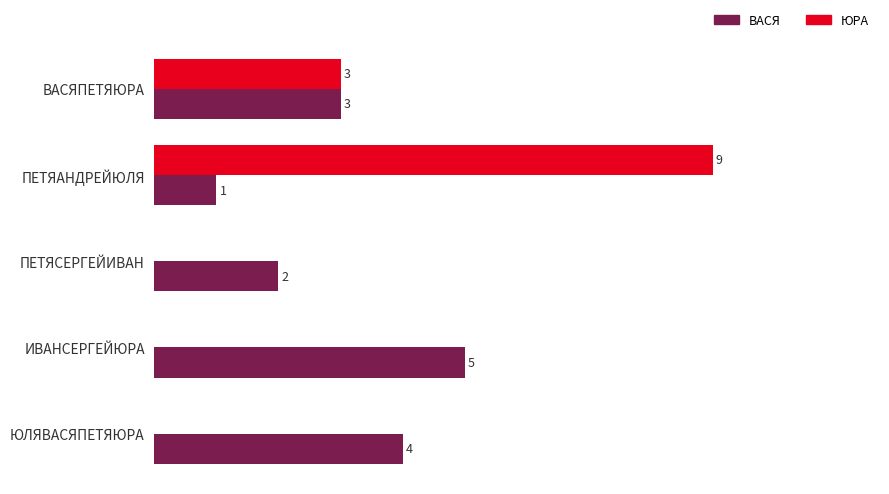

Which category has the highest value across all series?

ПЕТЯАНДРЕЙЮЛЯ